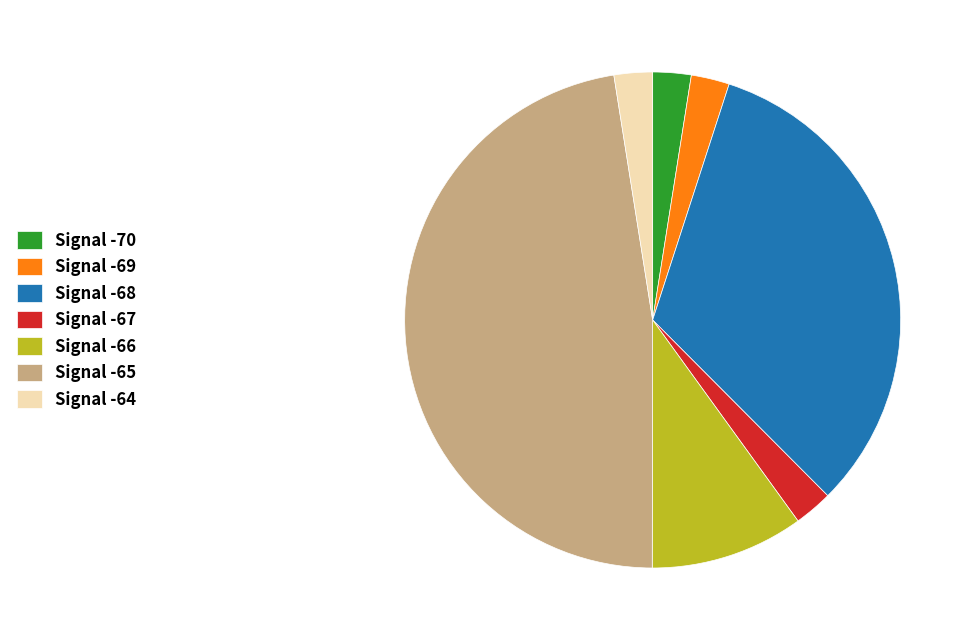

Do Signal -66 and Signal -70 together represent more than half of the pie?

No